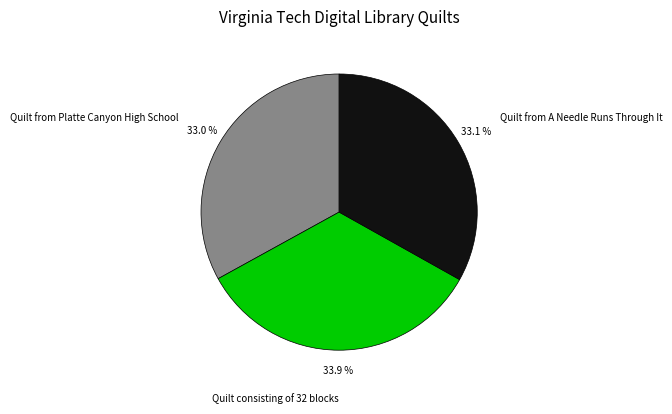

What percentage is NOT represented by Quilt from A Needle Runs Through It?

66.9%